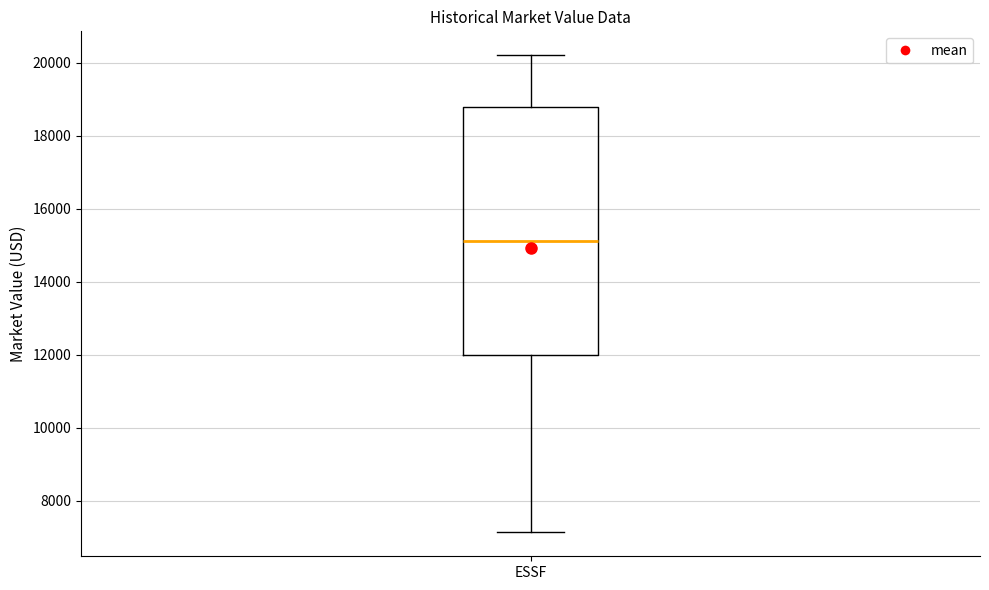

Read this box plot against the y-axis: the position of the median line, the range covered by the box, and the ends of both whiskers. The values are not printed on the chart, so give them approximately, as read against the axis.

median 15200, box 12000 to 18800, whiskers 7200 to 20200